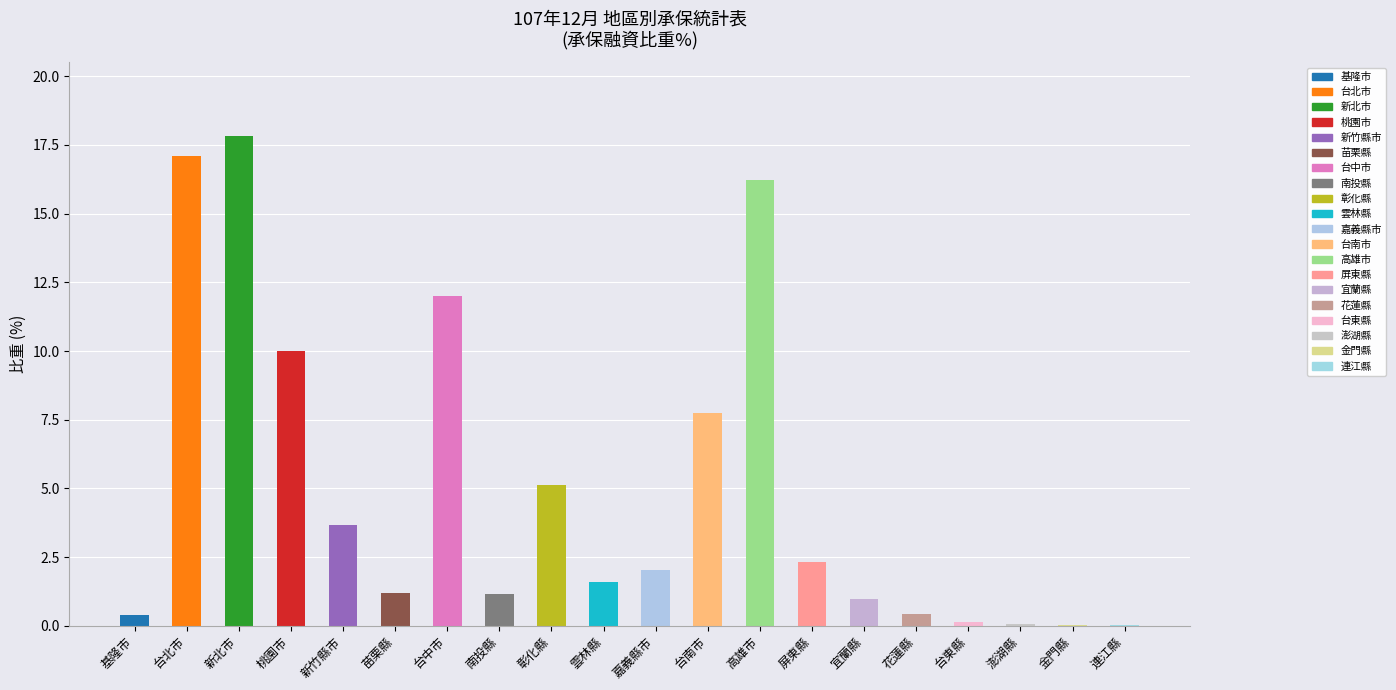

Between 新竹縣市 and 基隆市, which is larger?

新竹縣市